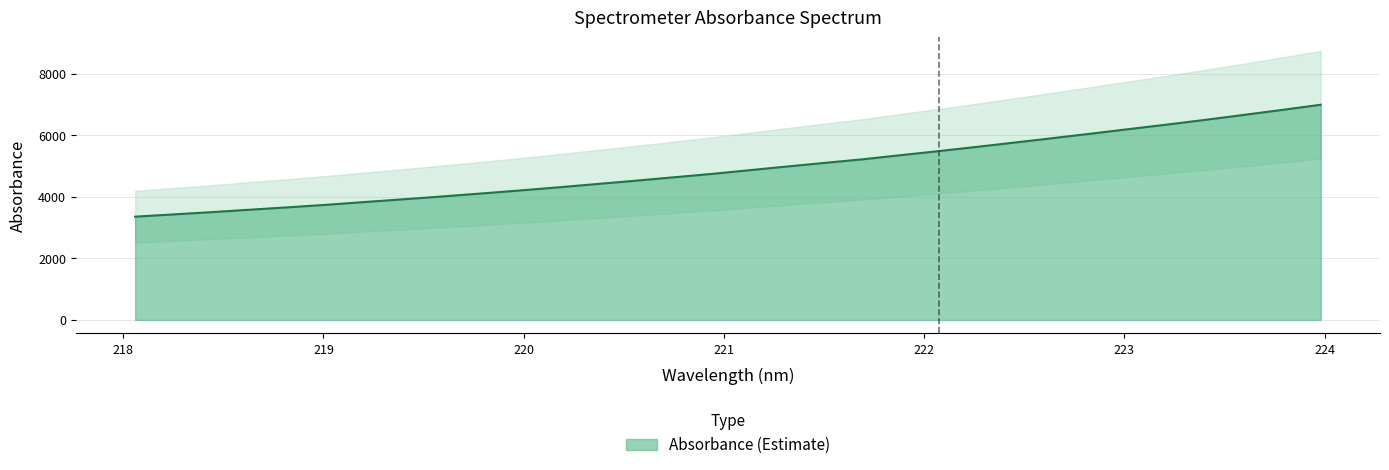

Where is the data nearest to the value 5176?

221.6902